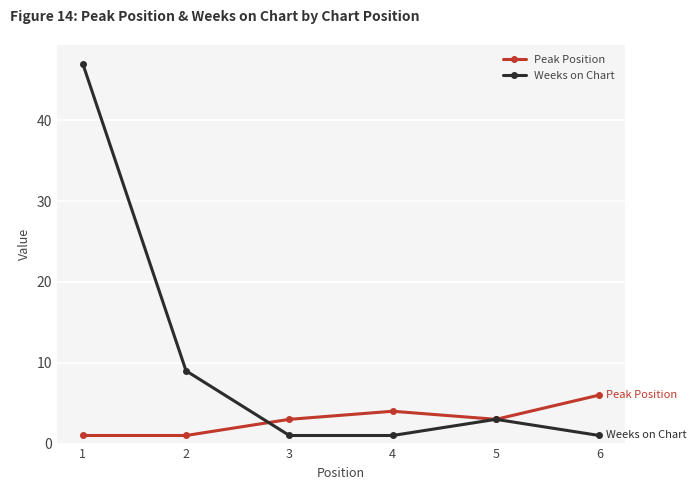

Which series changed the most between 5 and 6?

Peak Position